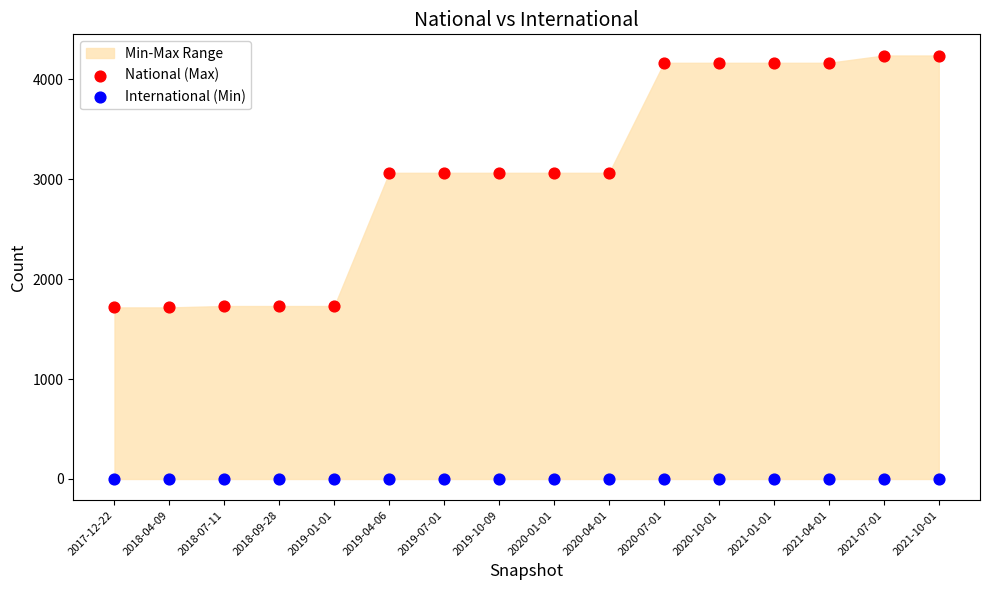

Which series contains the highest Y value?

National (Max)